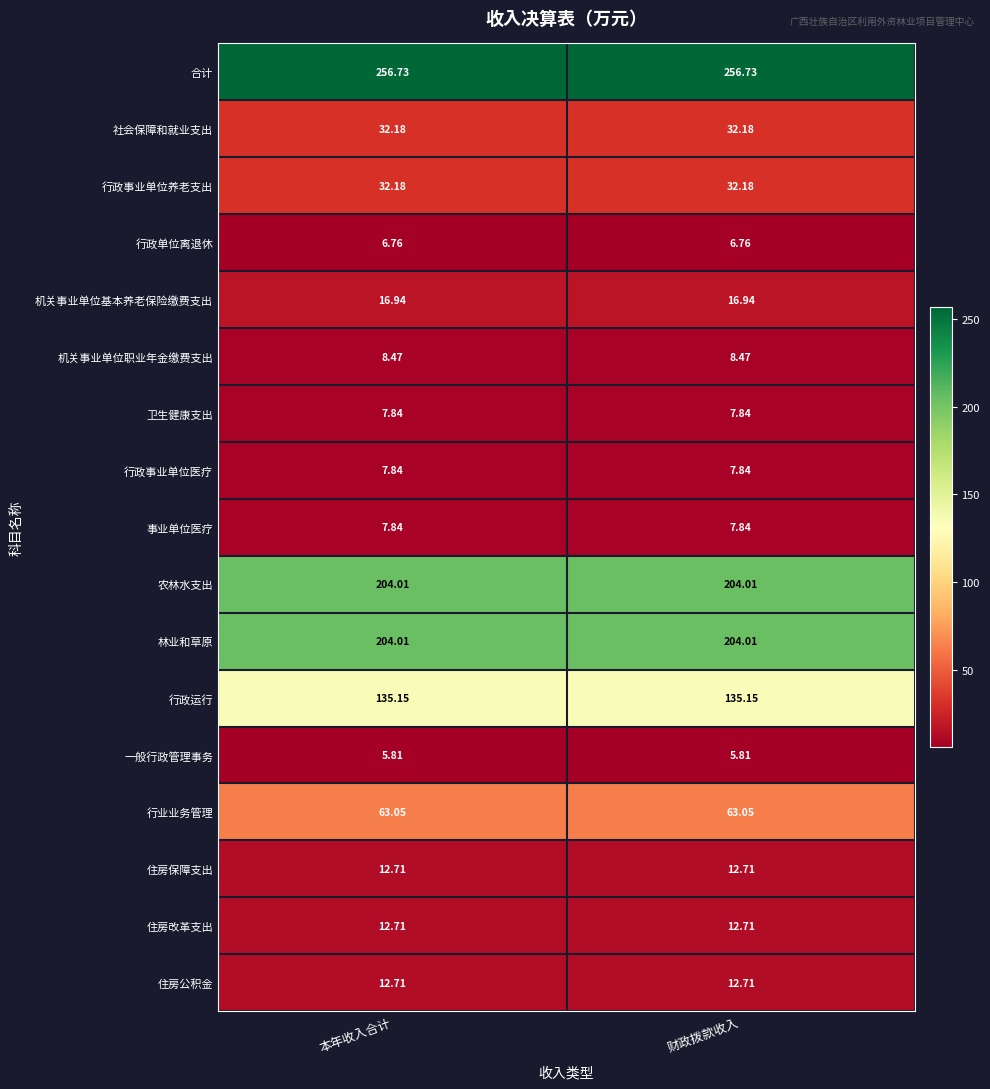

Is the value of 林业和草原 at 本年收入合计 greater than the value of 行政事业单位养老支出 at 财政拨款收入?

Yes